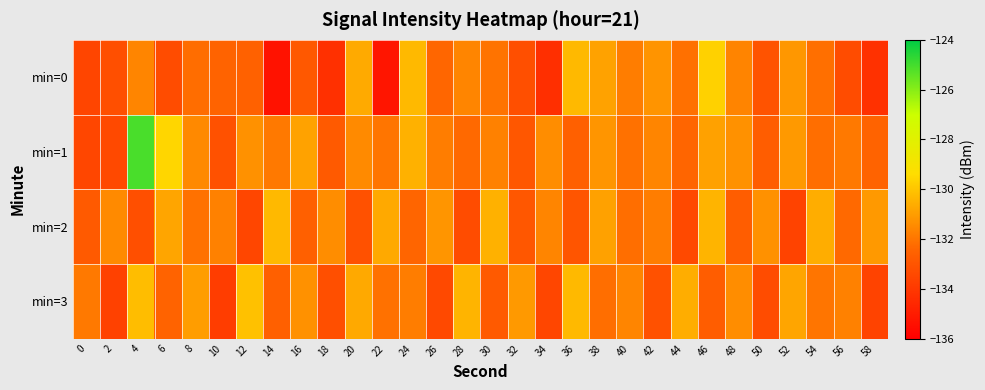

Reading left to right, list all the values displayed in this chart.

min=0: 0=-133.5	2=-133.2	4=-131.6	6=-133.3	8=-132.2	10=-132.5	12=-132.6	14=-135.3	16=-132.9	18=-134.3	20=-130.7	22=-135.2	24=-130.3	26=-132.4	28=-131.6	30=-132.0	32=-133.2	34=-134.3	36=-130.3	38=-130.9	40=-131.8	42=-131.2	44=-132.1	46=-129.7	48=-131.6	50=-133.0	52=-131.2	54=-132.1	56=-133.3	58=-134.2
min=1: 0=-133.5	2=-133.4	4=-125.1	6=-129.6	8=-131.5	10=-133.1	12=-131.3	14=-131.9	16=-130.9	18=-132.8	20=-131.5	22=-132.0	24=-130.5	26=-131.8	28=-132.3	30=-131.7	32=-132.9	34=-131.4	36=-132.6	38=-131.2	40=-132.1	42=-131.6	44=-132.4	46=-130.9	48=-131.3	50=-132.7	52=-131.1	54=-132.2	56=-131.9	58=-132.5
min=2: 0=-132.8	2=-131.5	4=-133.2	6=-130.8	8=-132.1	10=-131.7	12=-133.5	14=-130.3	16=-132.6	18=-131.4	20=-133.1	22=-130.7	24=-132.4	26=-131.2	28=-133.3	30=-130.5	32=-132.9	34=-131.6	36=-133.0	38=-130.9	40=-132.2	42=-131.8	44=-133.4	46=-130.4	48=-132.7	50=-131.3	52=-133.6	54=-130.6	56=-132.3	58=-131.1
min=3: 0=-131.9	2=-133.7	4=-130.2	6=-132.5	8=-131.0	10=-133.8	12=-130.1	14=-132.6	16=-131.3	18=-133.2	20=-130.7	22=-132.1	24=-131.8	26=-133.4	28=-130.4	30=-132.8	32=-131.1	34=-133.5	36=-130.3	38=-132.2	40=-131.6	42=-133.1	44=-130.6	46=-132.7	48=-131.4	50=-133.3	52=-130.8	54=-132.0	56=-131.7	58=-133.6